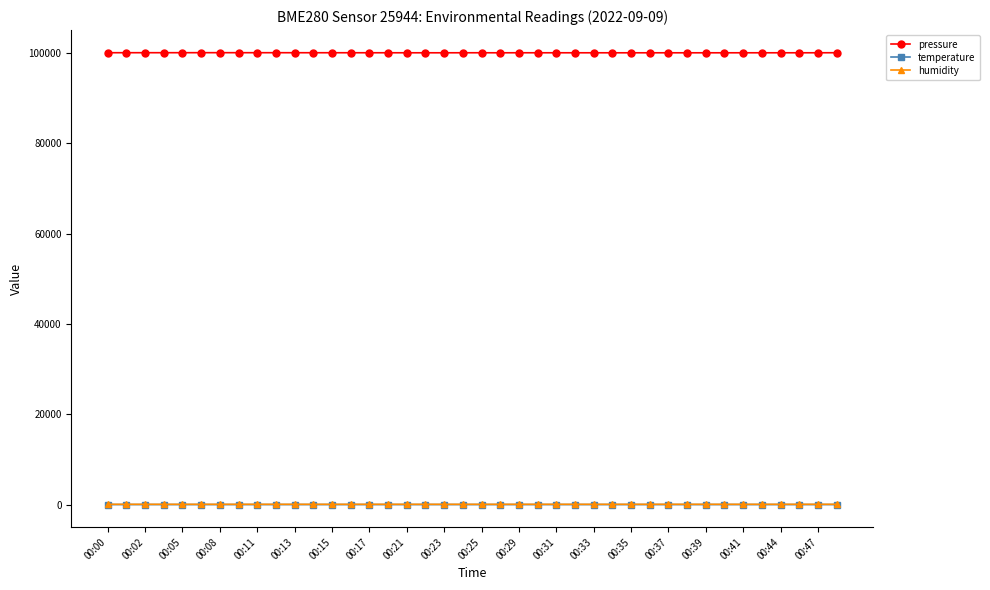

At how many categories does at least one series exceed 57899?

40